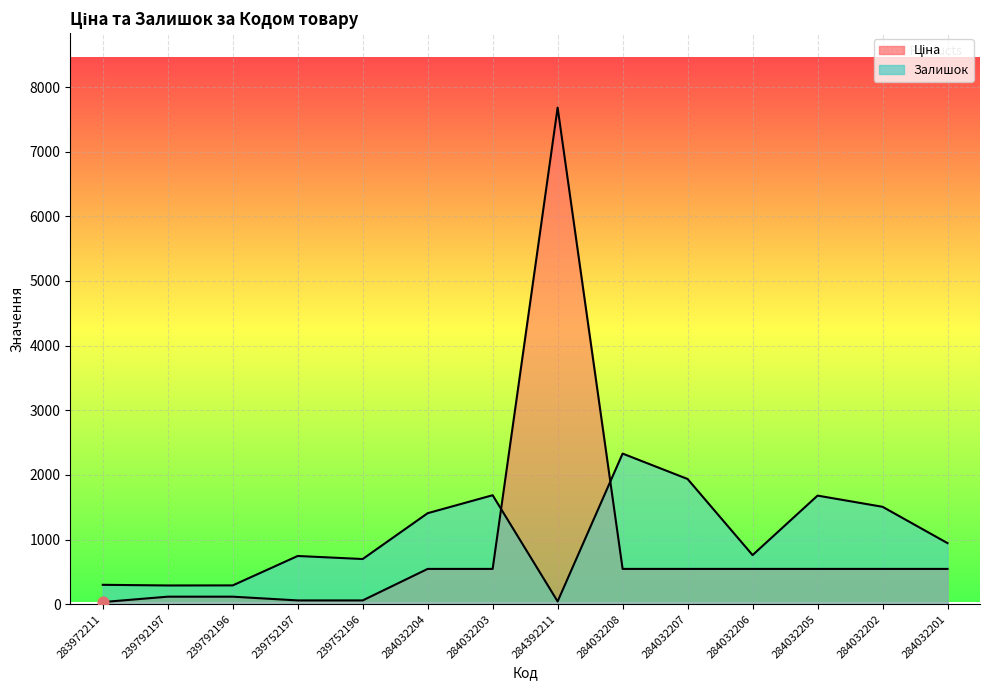

Which series reaches the minimum Y coordinate?

Ціна